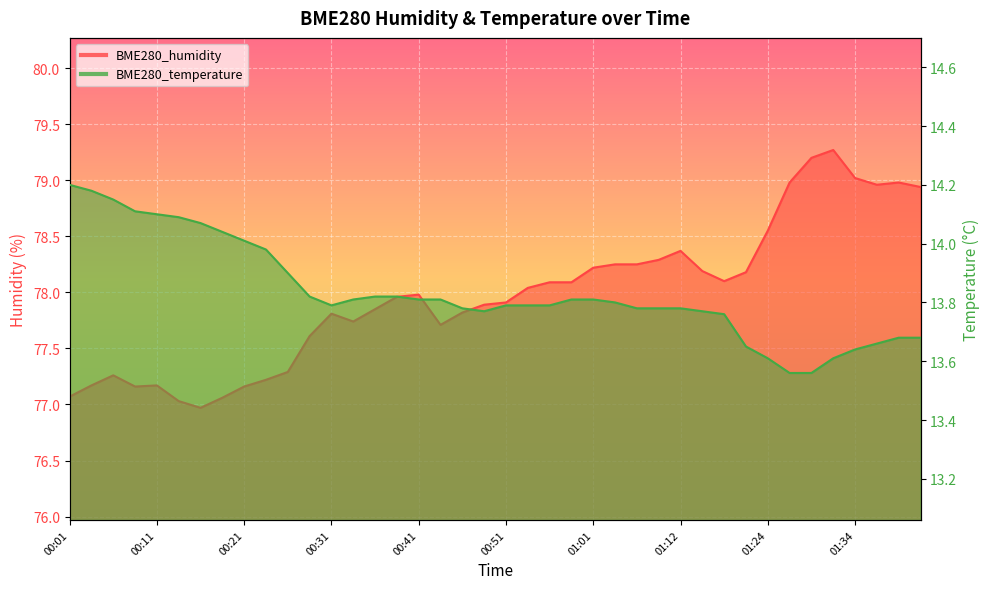

What position from the left is 00:26?

11